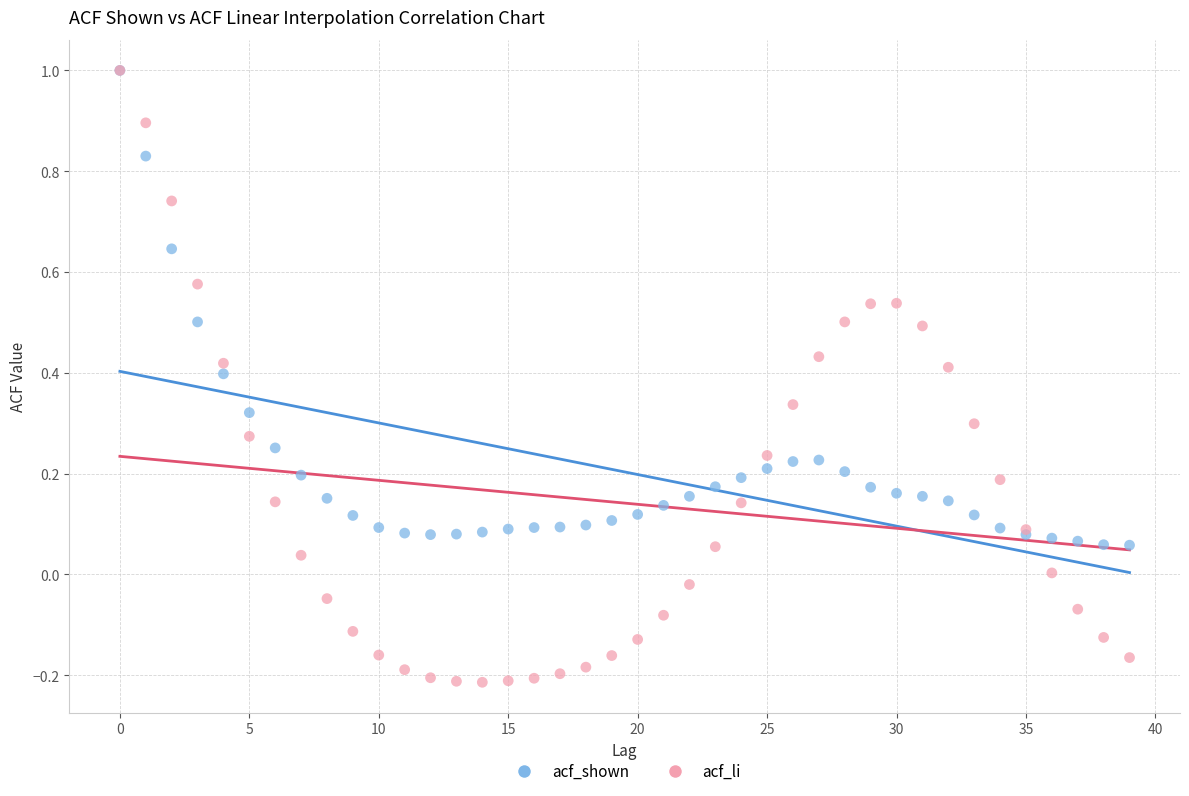

Which series has the widest spread of Y values?

acf_li